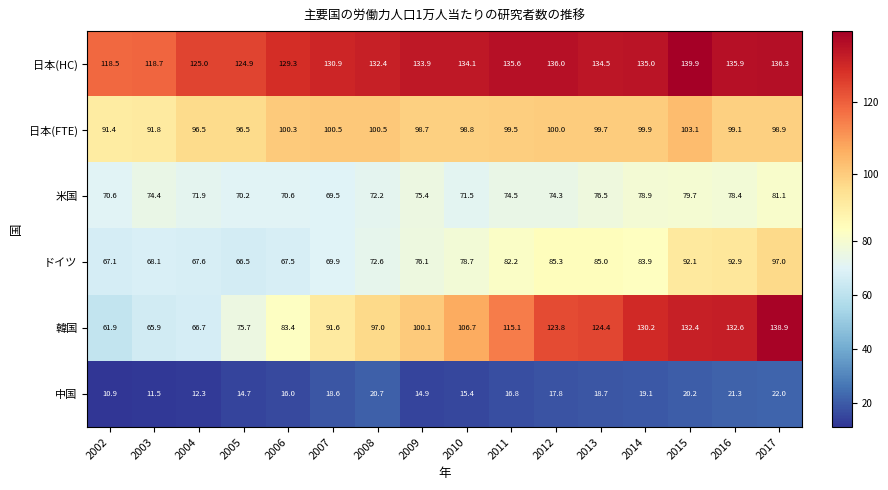

Rank the series by their maximum value, from highest to lowest.

日本(HC), 韓国, 日本(FTE), ドイツ, 米国, 中国